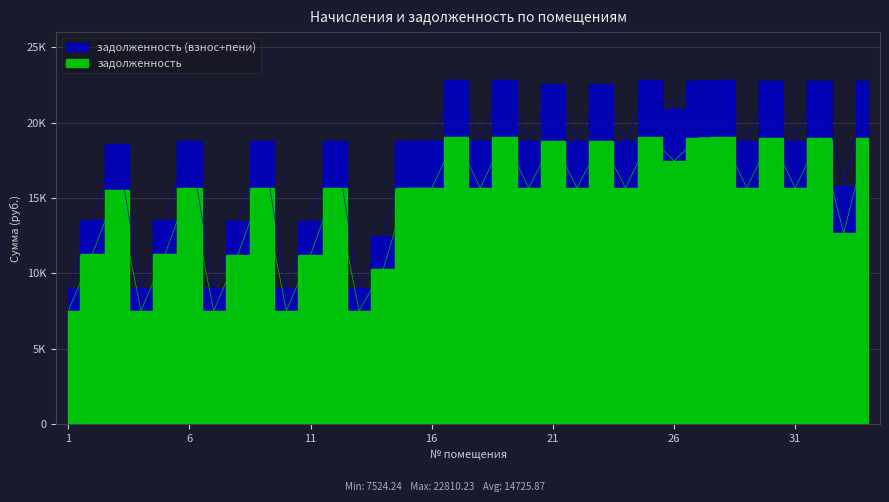

At 3, list the series in order from largest to smallest.

задолженность (взнос+пени), задолженность